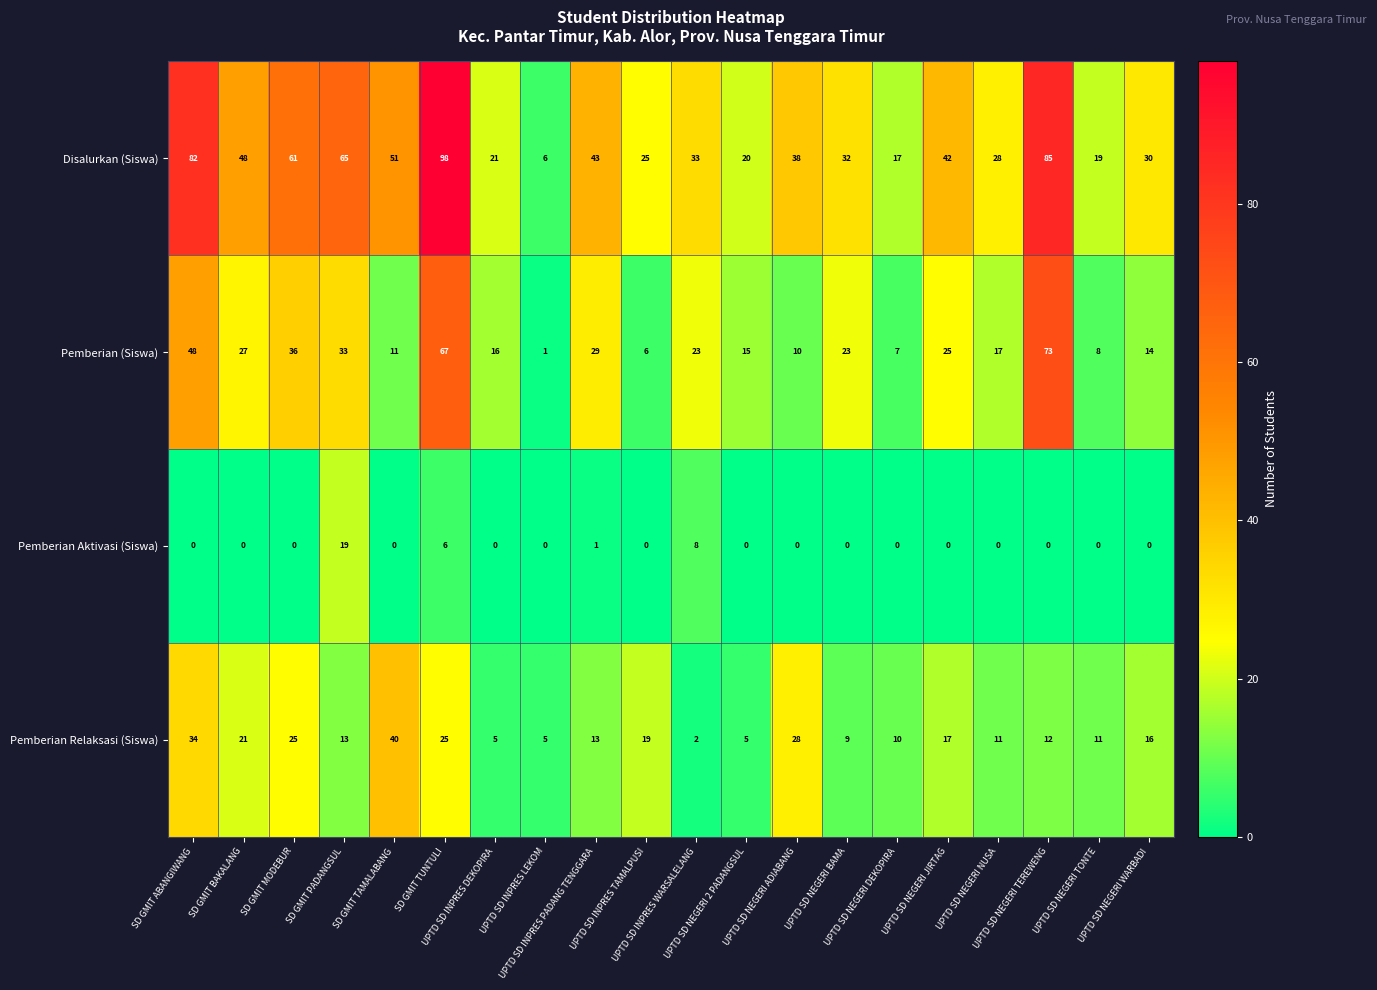

What is the difference between the maximum and minimum values in the Pemberian (Siswa) series?

72